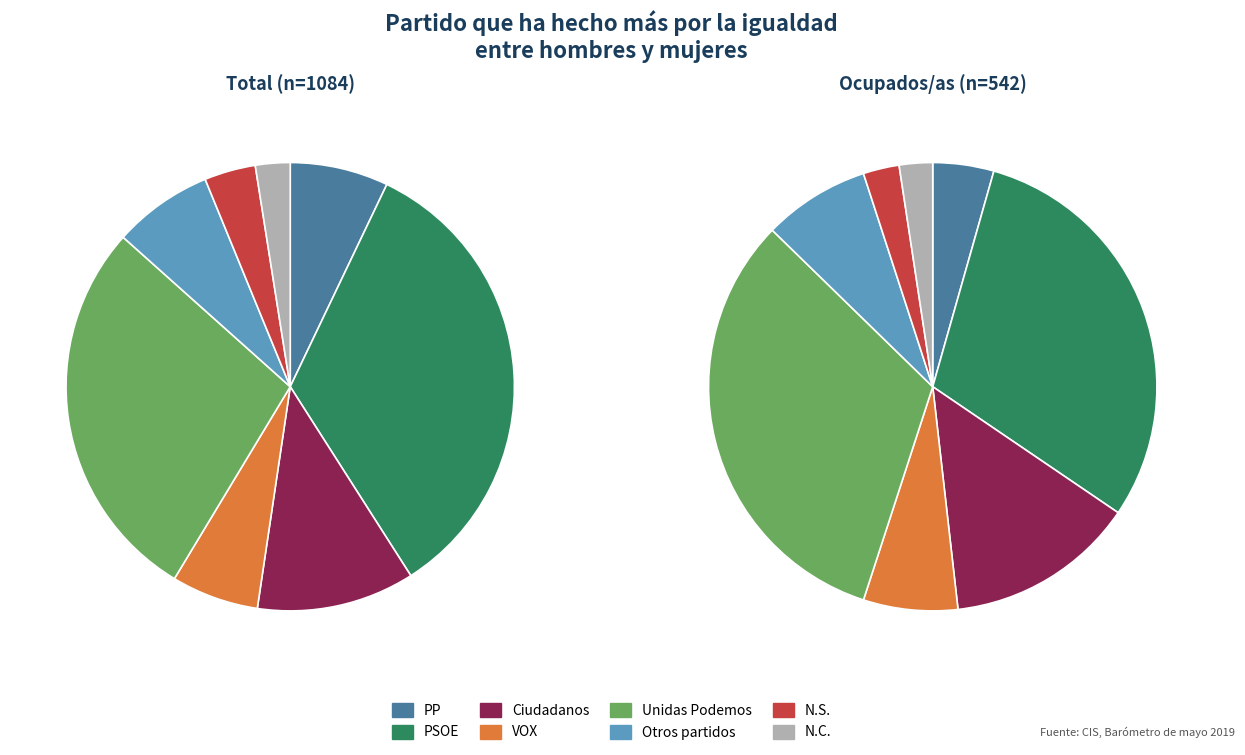

What percentage is the 7 slice, to the nearest percent?

2%